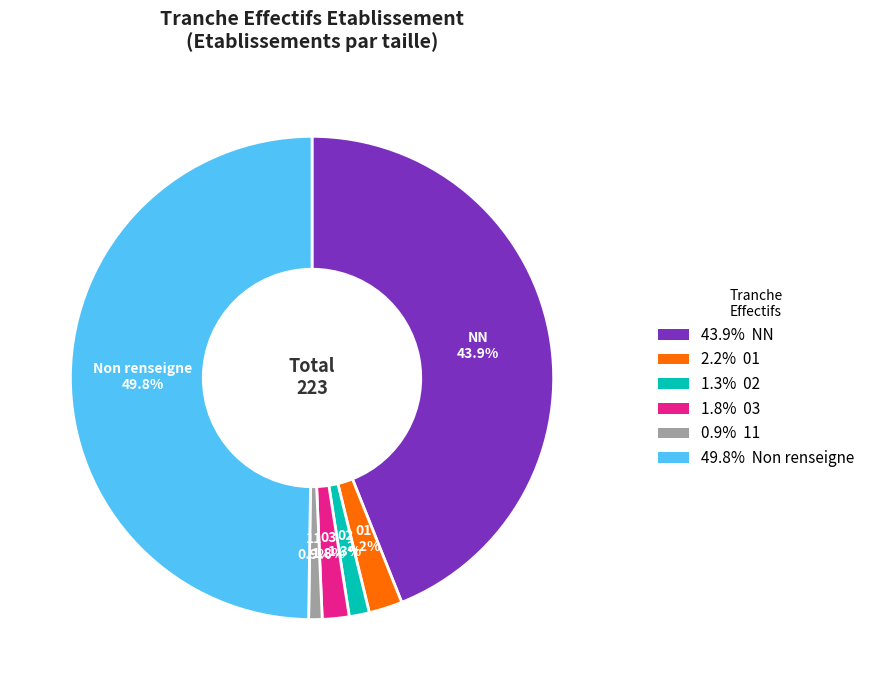

Which category has the biggest portion of the pie?

Non renseigne